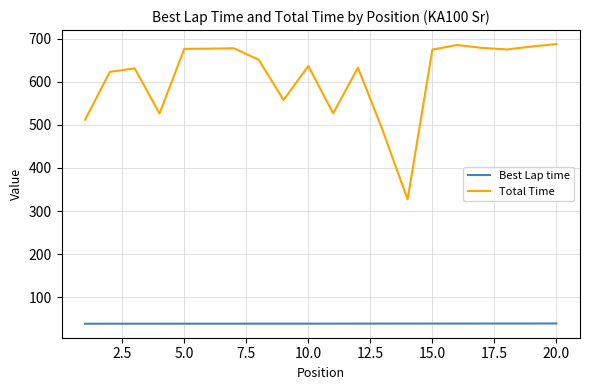

True or false: Total Time and Best Lap time cross at least once.

False